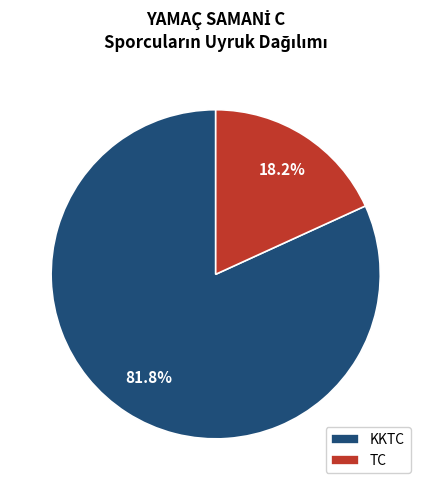

How many slices are in this pie chart?

2